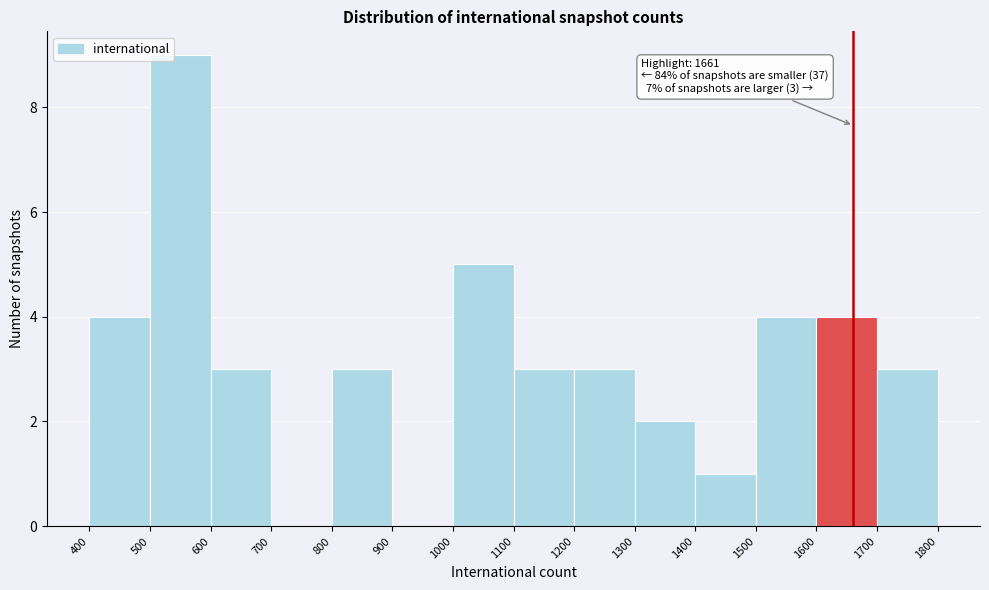

Over which range of the x-axis is the bar tallest?

500 to 600